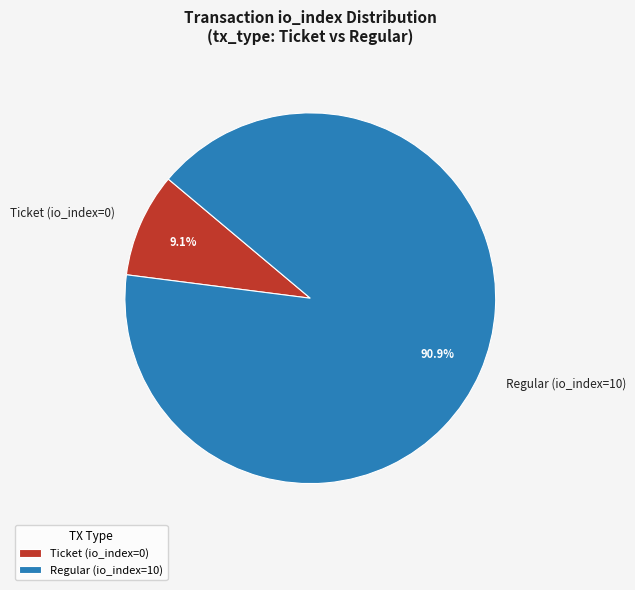

How much of the chart is everything except Ticket (io_index=0)?

90.9%